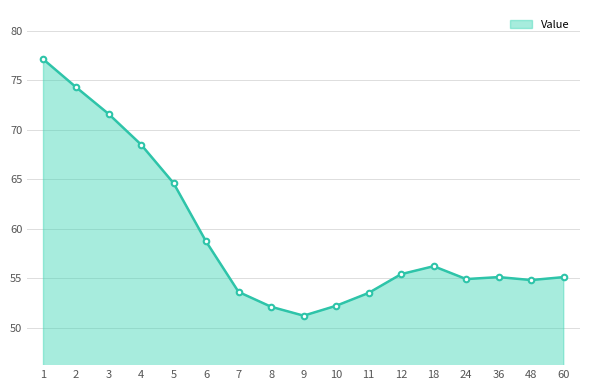

The chart shows a value of 42.2 at 1. True or false?

False